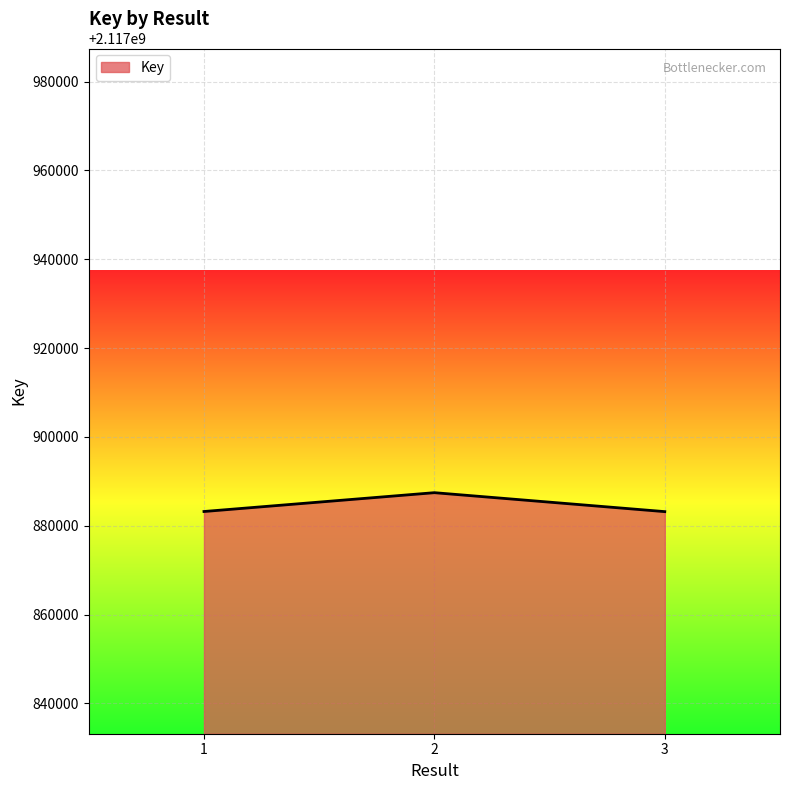

Which has a higher value, 2 or 1?

2